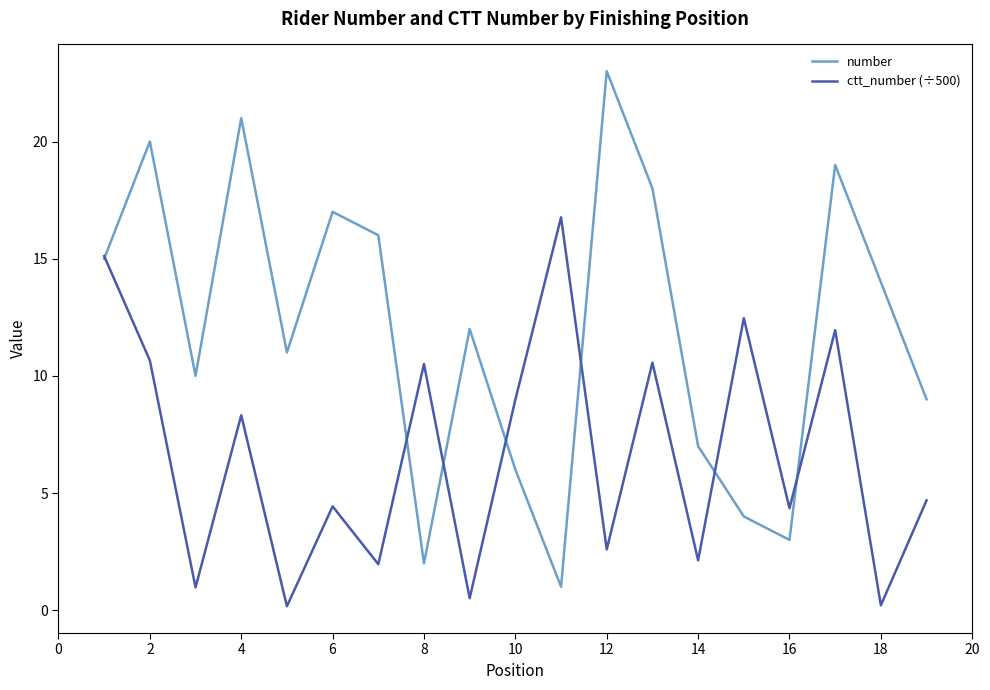

What is the maximum value shown in the chart?

23.0